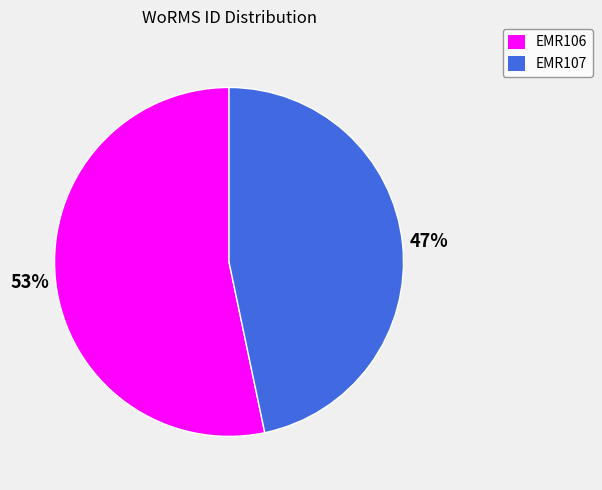

Is it true that EMR107 is 47% of the pie?

True